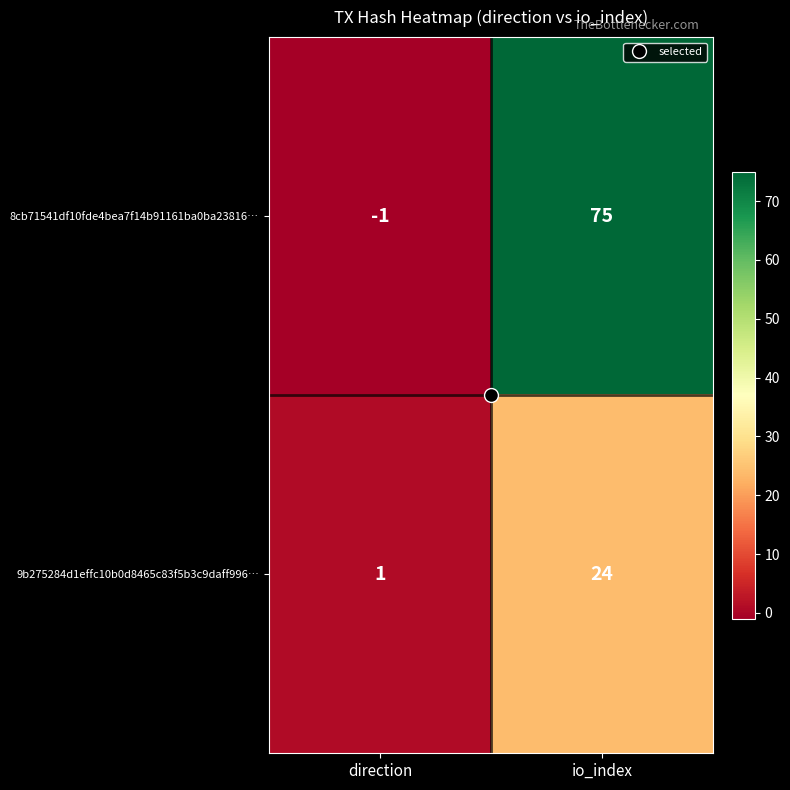

List the labels in order of 9b275284d1effc10b0d8465c83f5b3c9daff996… value, smallest first.

direction, io_index